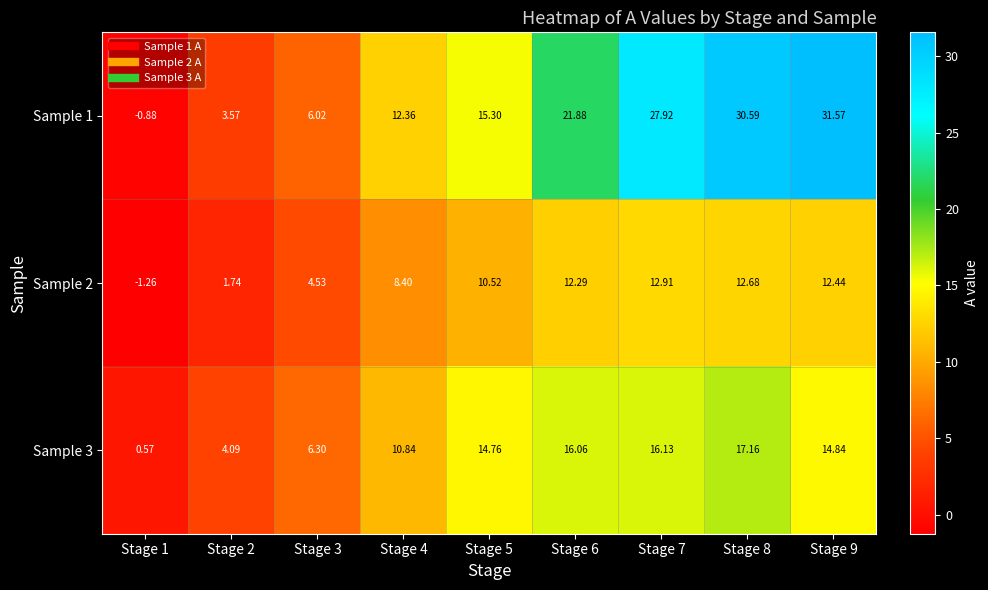

At which category is the sum across all series the highest?

Stage 8